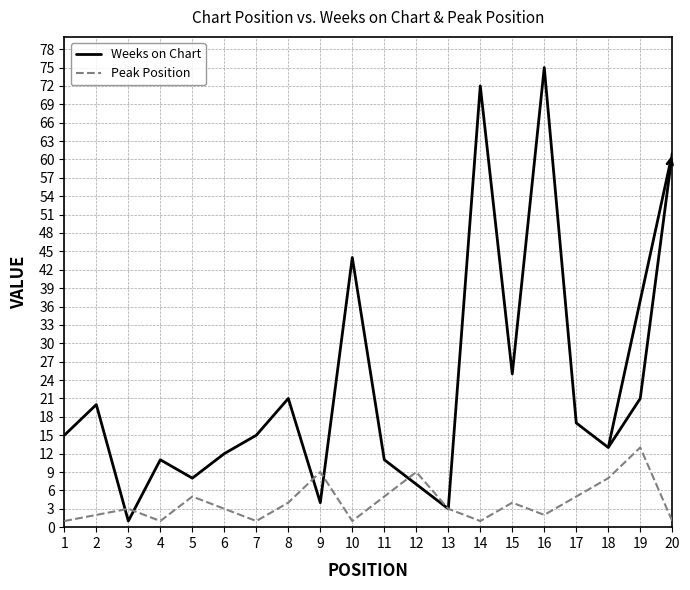

How many lines are shown in the chart?

2